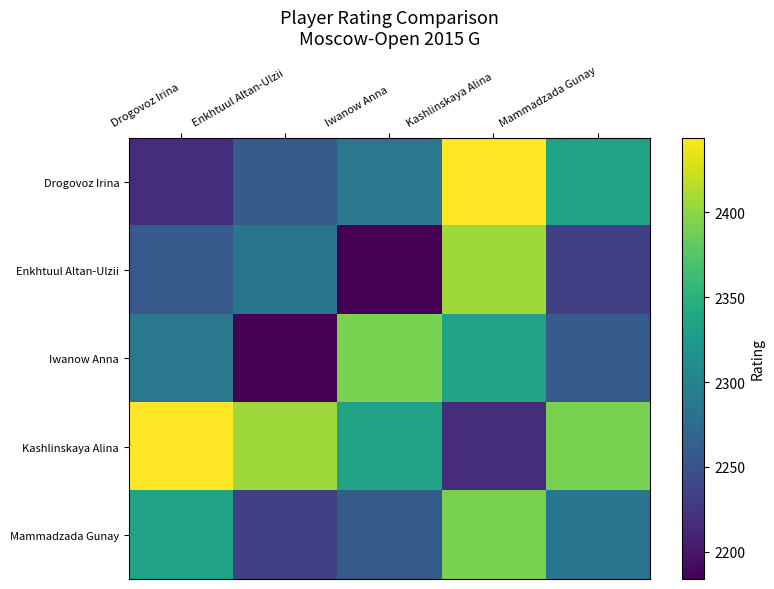

Which has a higher value, Iwanow Anna or Drogovoz Irina?

Iwanow Anna